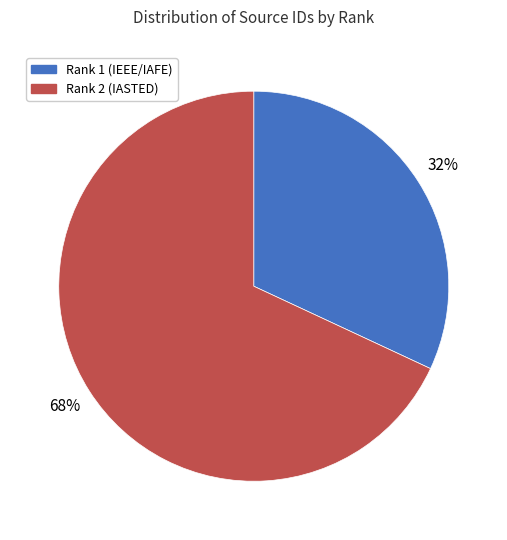

Which slice is the largest?

Rank 2 (IASTED)